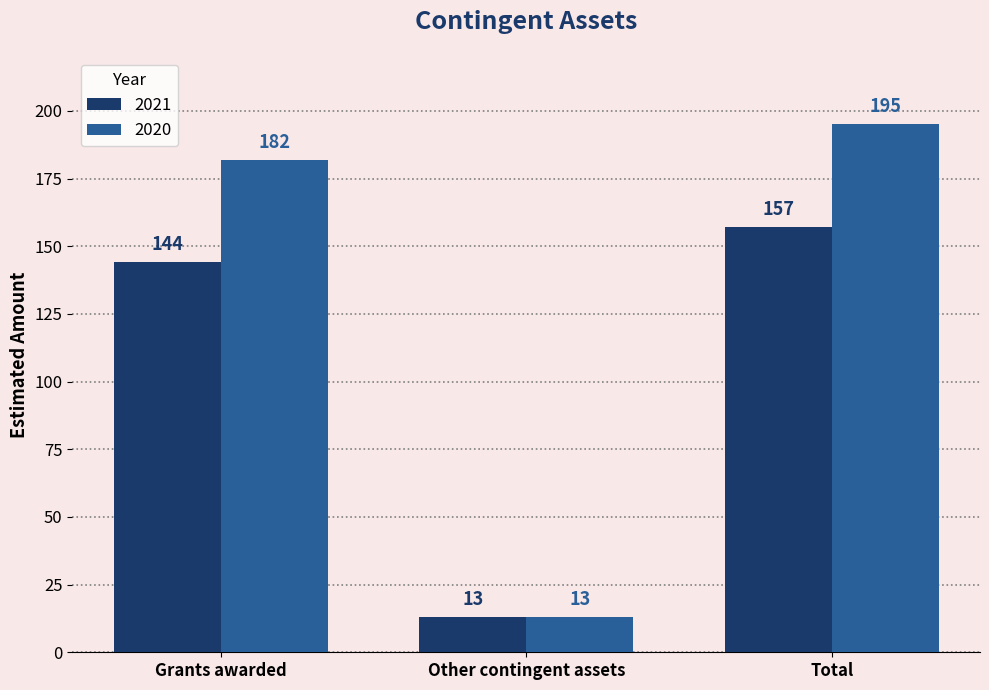

List the series in order of their peak value, lowest first.

2021, 2020